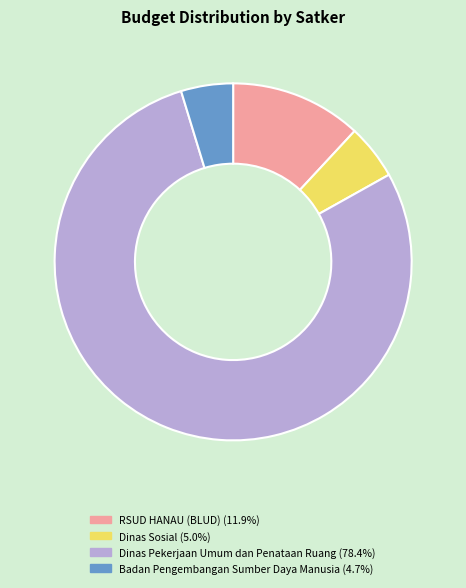

Is there any slice that represents more than half of the pie?

Yes